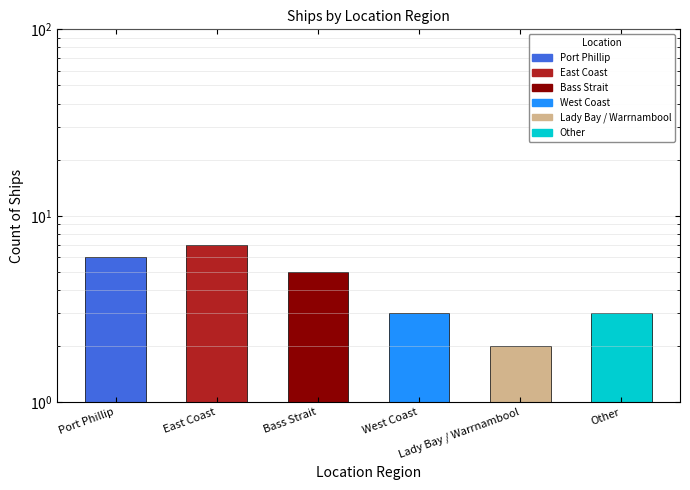

At how many categories does at least one series exceed 3?

3